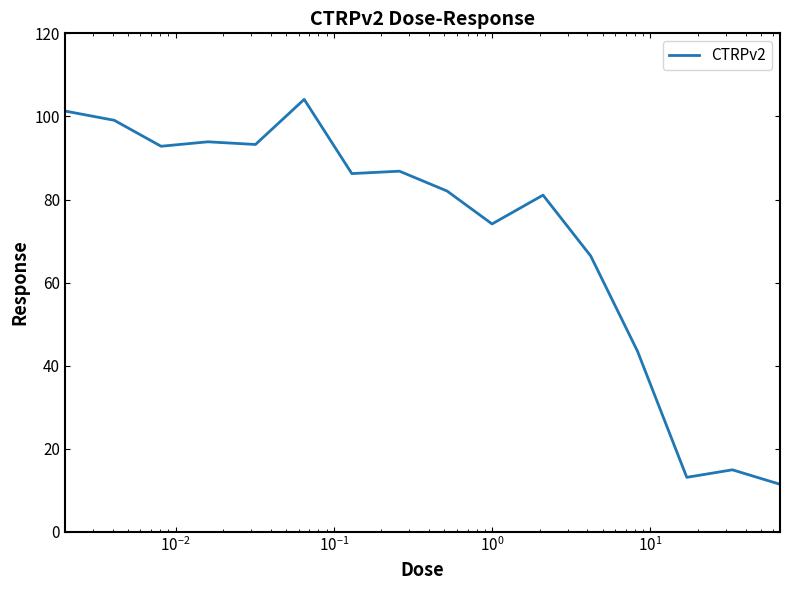

What is the difference between the maximum and minimum values?

92.6